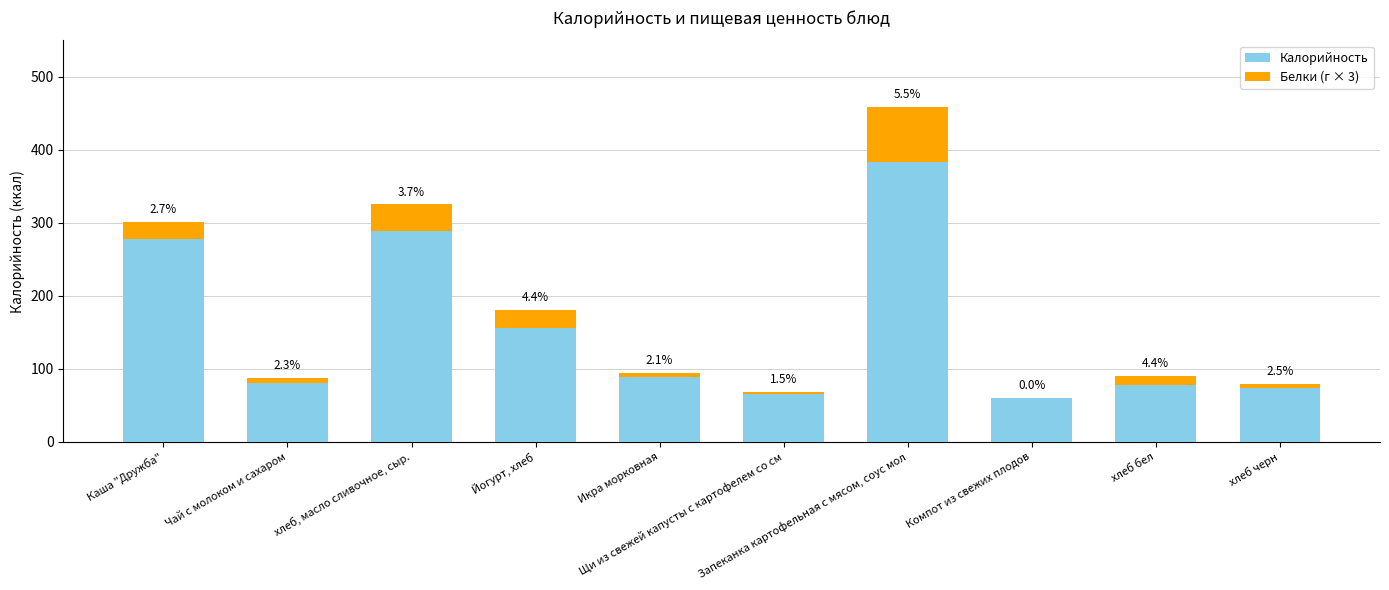

What is the label of the 1st bar from the right?

хлеб черн